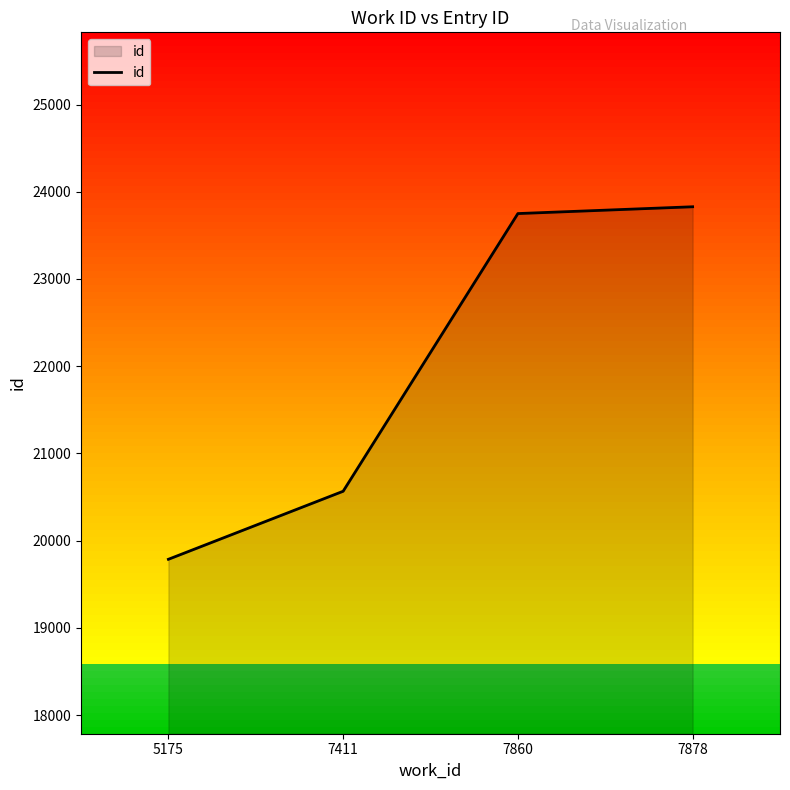

The value at 7411 is 20566. True or false?

True